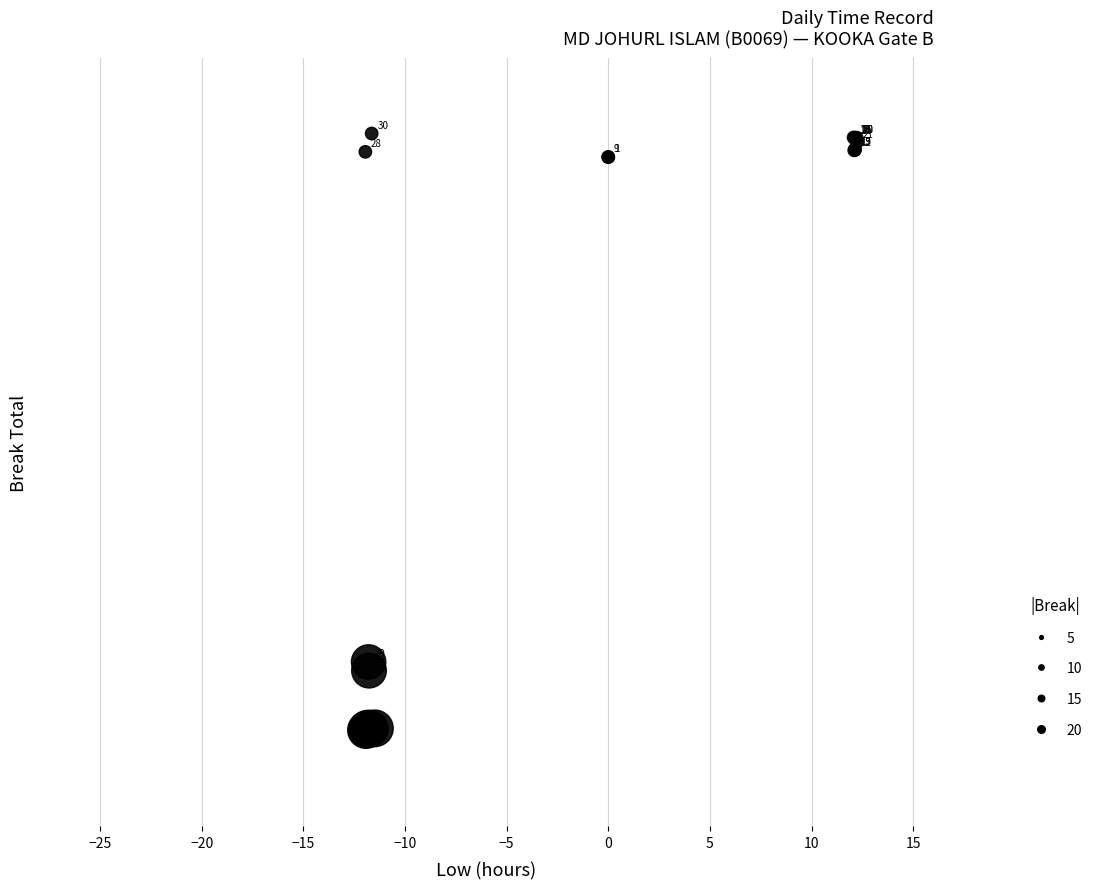

What Y value in the scatter plot is closest to -11?

-20.4